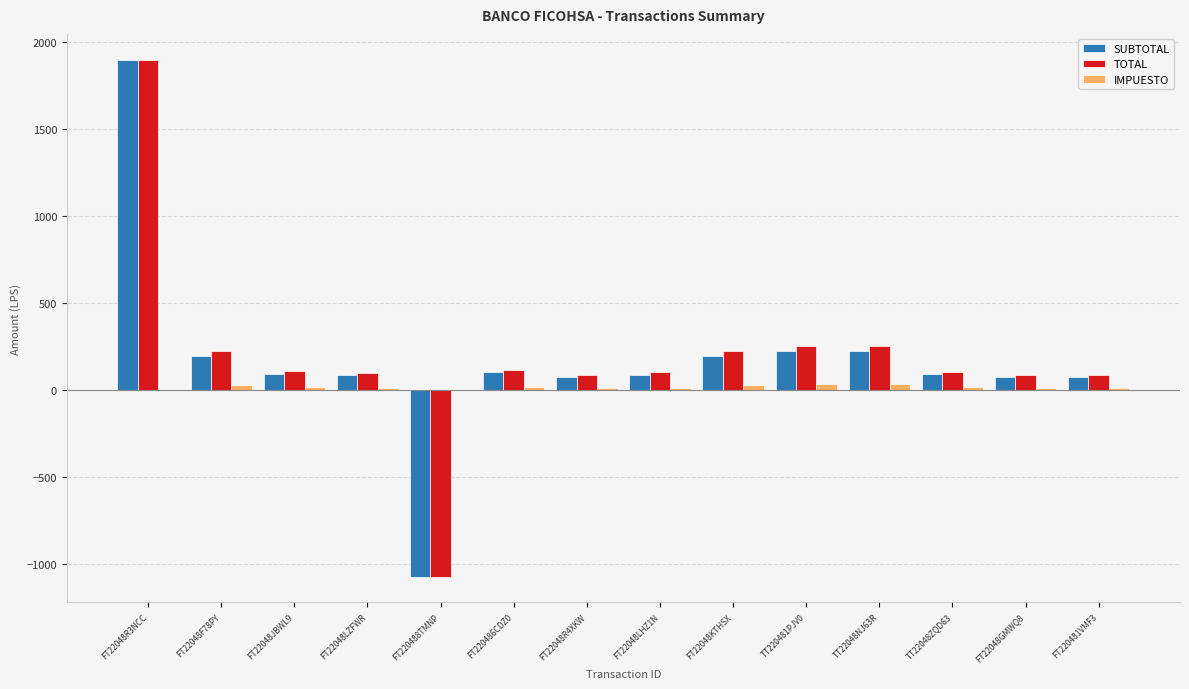

At which category is the sum across all series the highest?

FT22048R3NCC